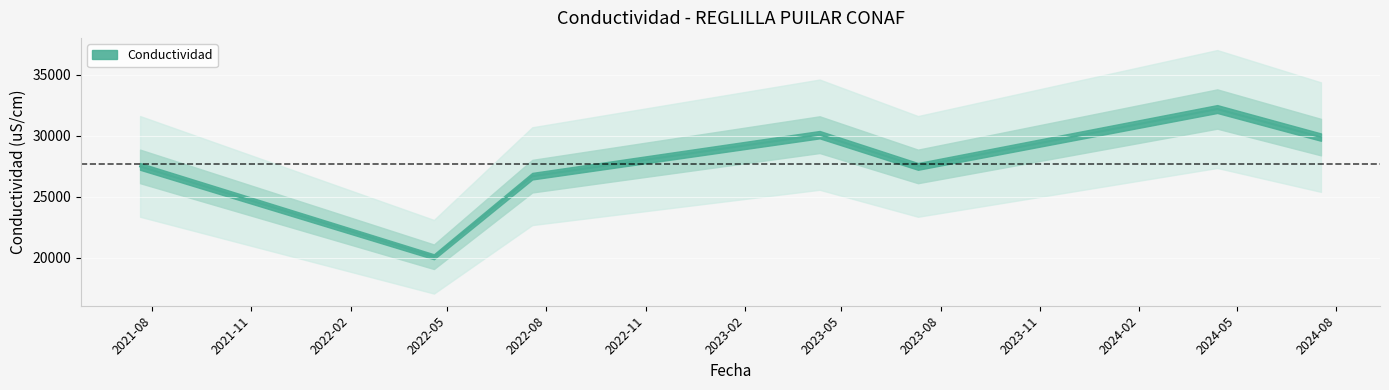

What is the difference between the maximum and second lowest values?

5500